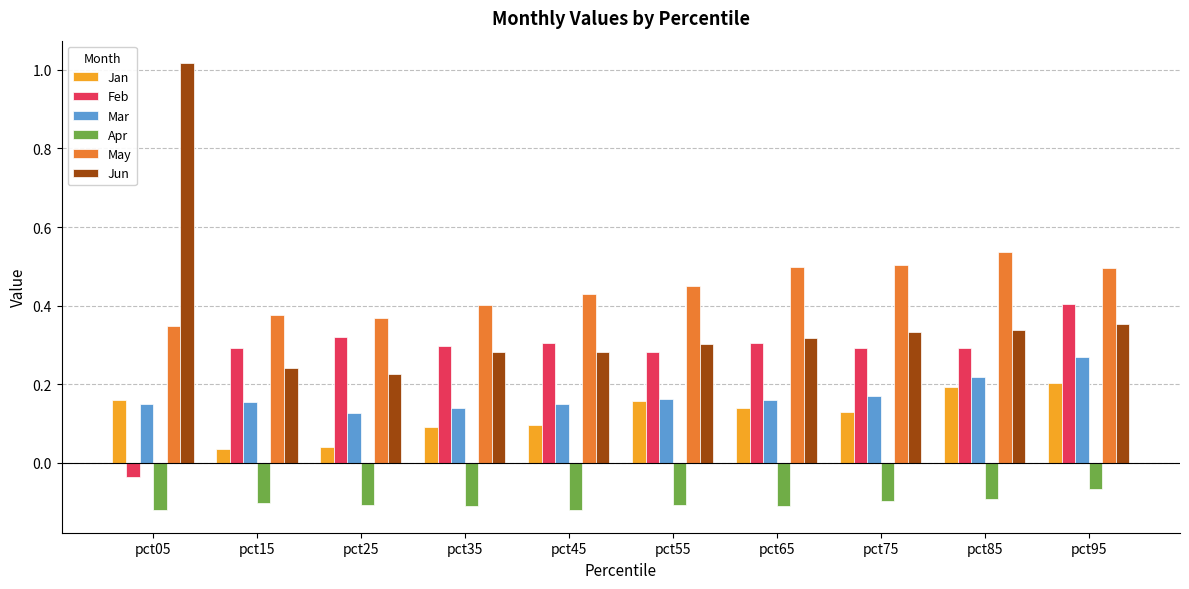

What is the difference between the highest and lowest values at pct55?

0.6